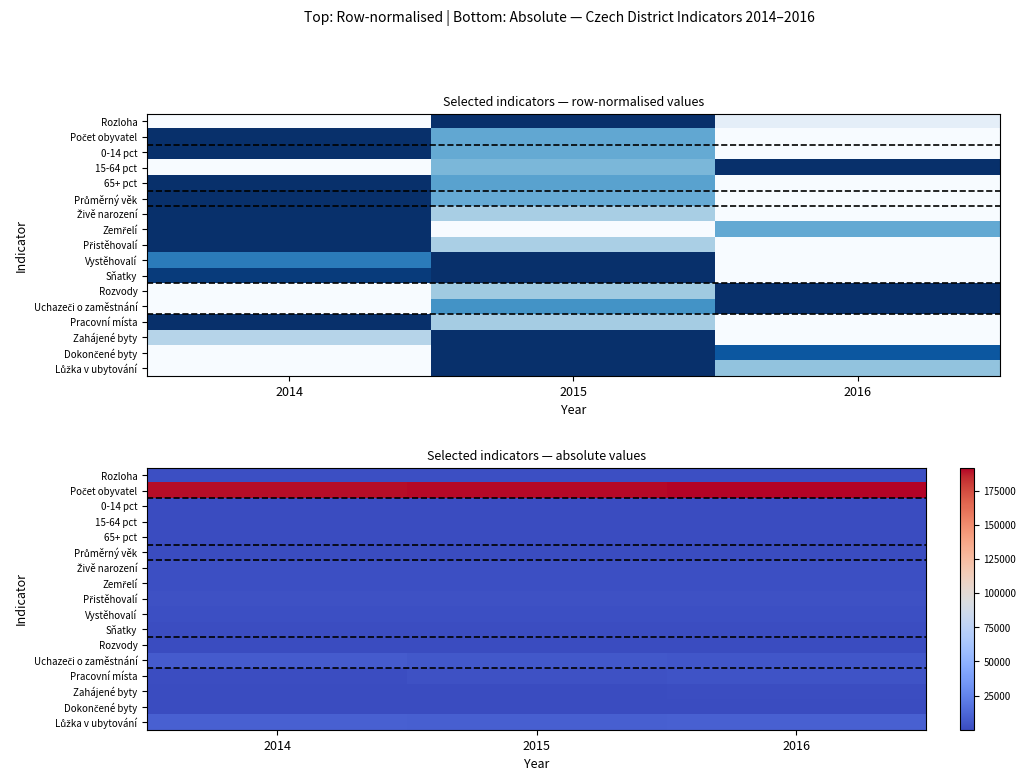

At how many categories does at least one series exceed 184184?

3